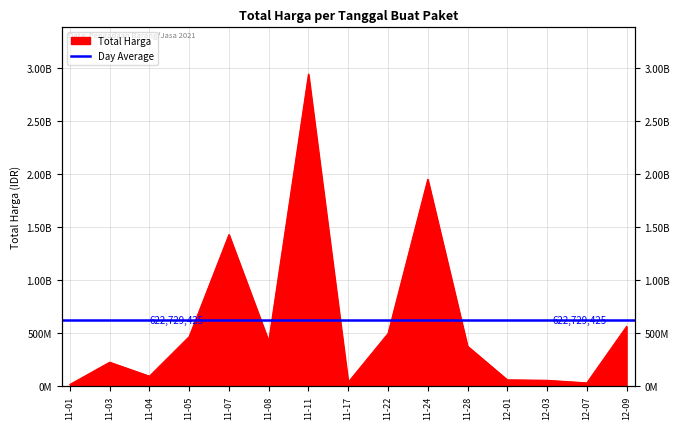

At which category does the data reach its first local valley?

11-04